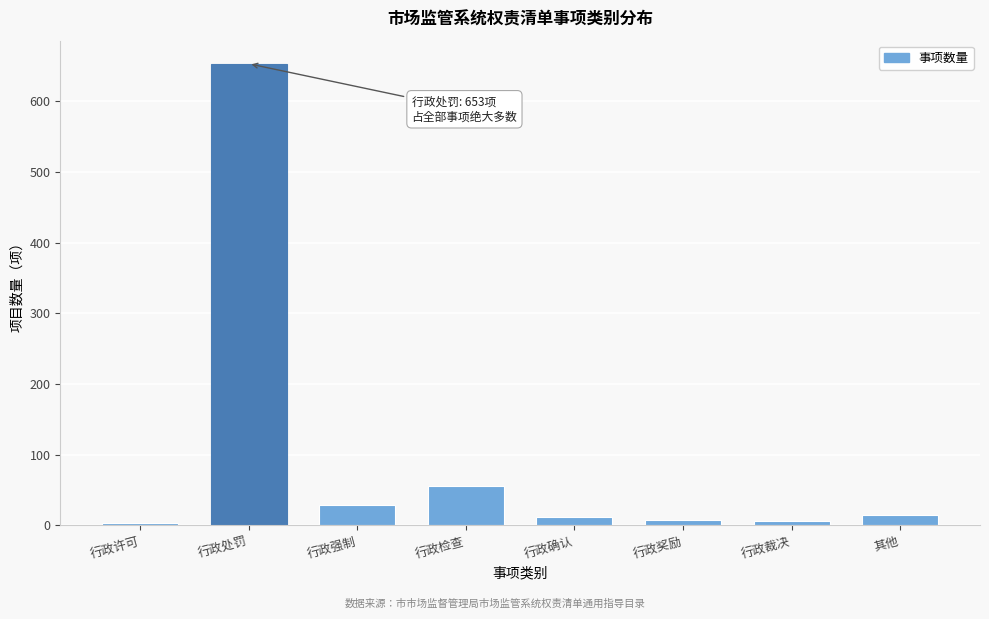

The chart shows a value of 28 at 行政强制. True or false?

True